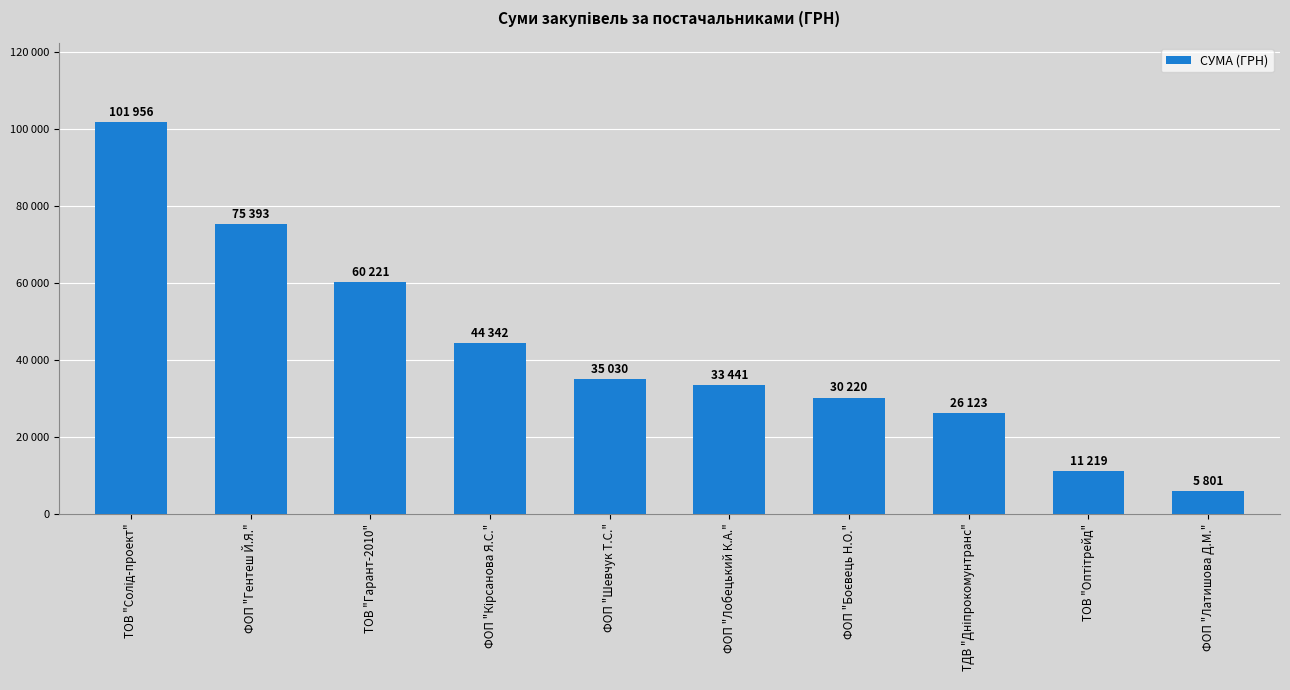

Between ФОП "Шевчук Т.С." and ФОП "Лобецький К.А.", which is larger?

ФОП "Шевчук Т.С."